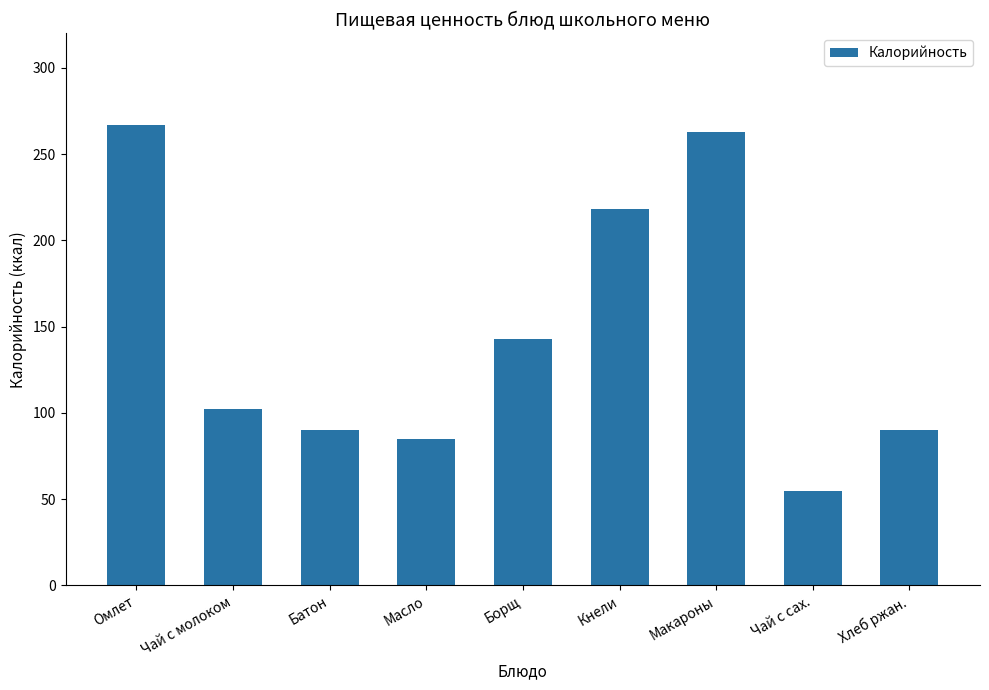

Which category has the highest value across all series?

Омлет